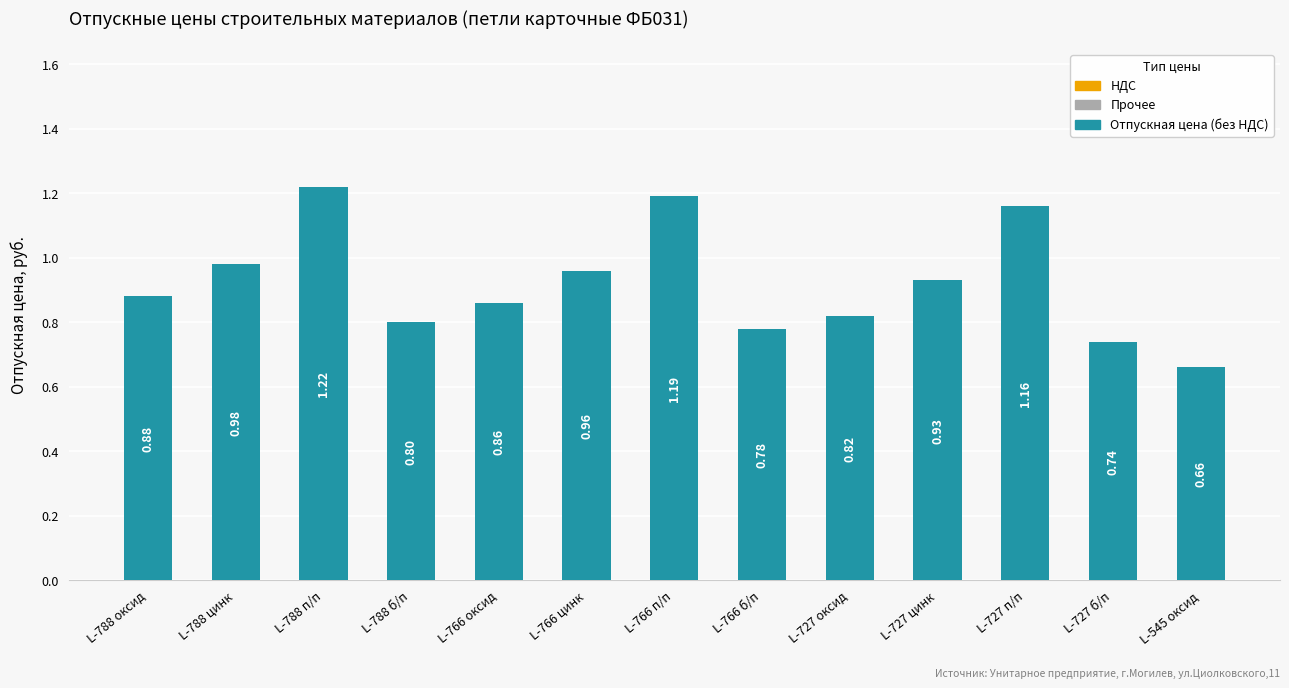

Rank the categories by value from highest to lowest.

L-788 п/п, L-766 п/п, L-727 п/п, L-788 цинк, L-766 цинк, L-727 цинк, L-788 оксид, L-766 оксид, L-727 оксид, L-788 б/п, L-766 б/п, L-727 б/п, L-545 оксид